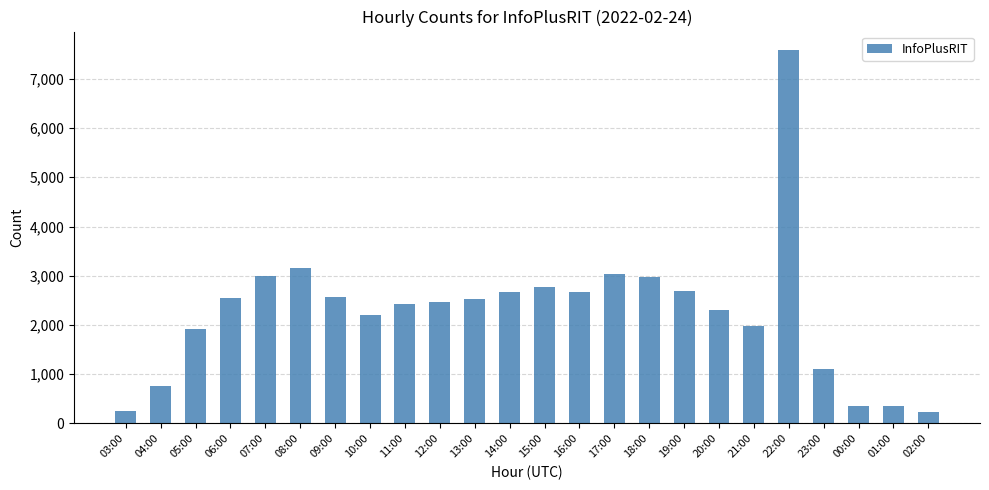

What is the difference between the values at 20:00 and 06:00?

240